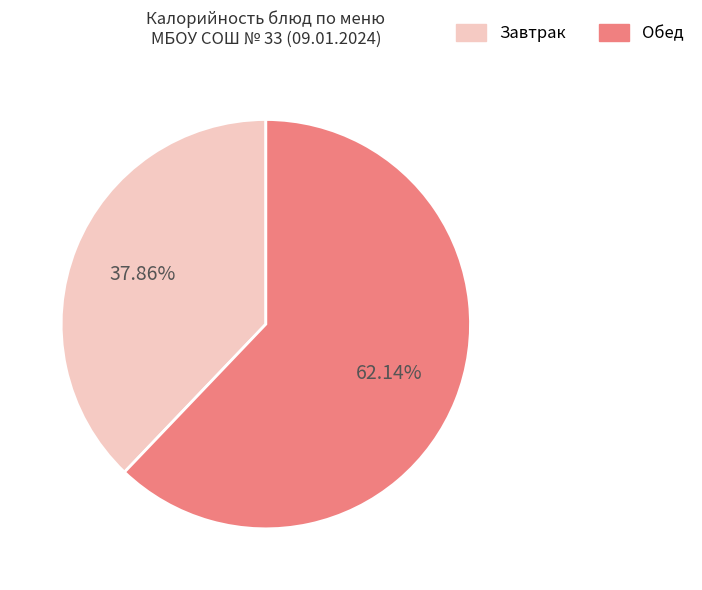

Is there a majority slice in this chart?

Yes